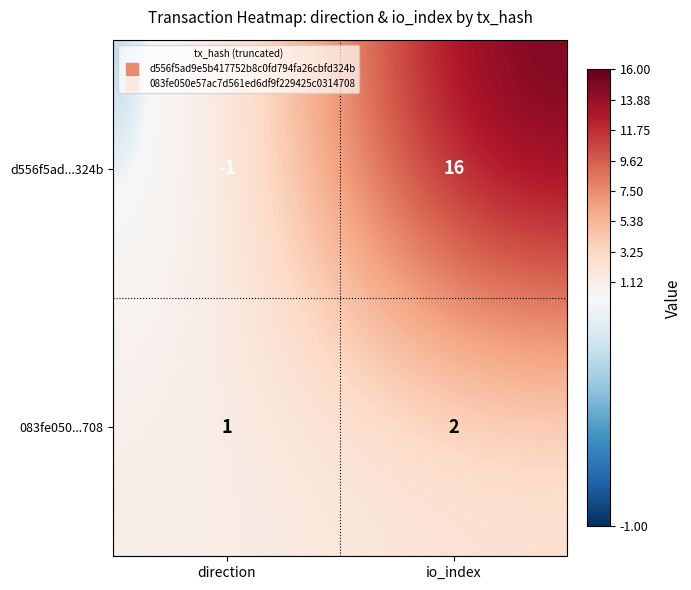

The 083fe050...708 series shows 1 at direction. True or false?

True